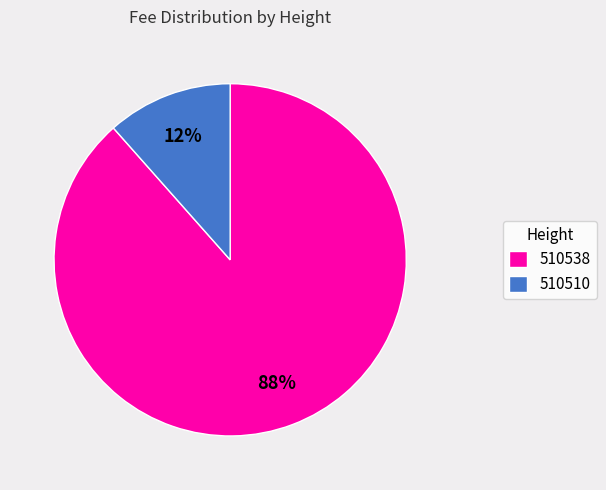

True or false: 510538 accounts for 99% of the total.

False